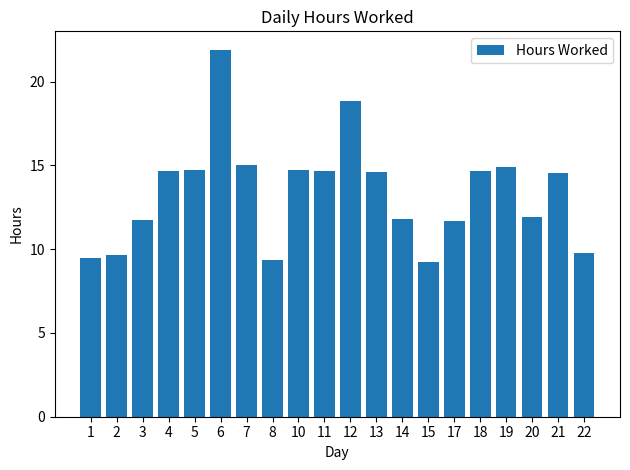

What is the difference between the second highest and second lowest values?

9.5